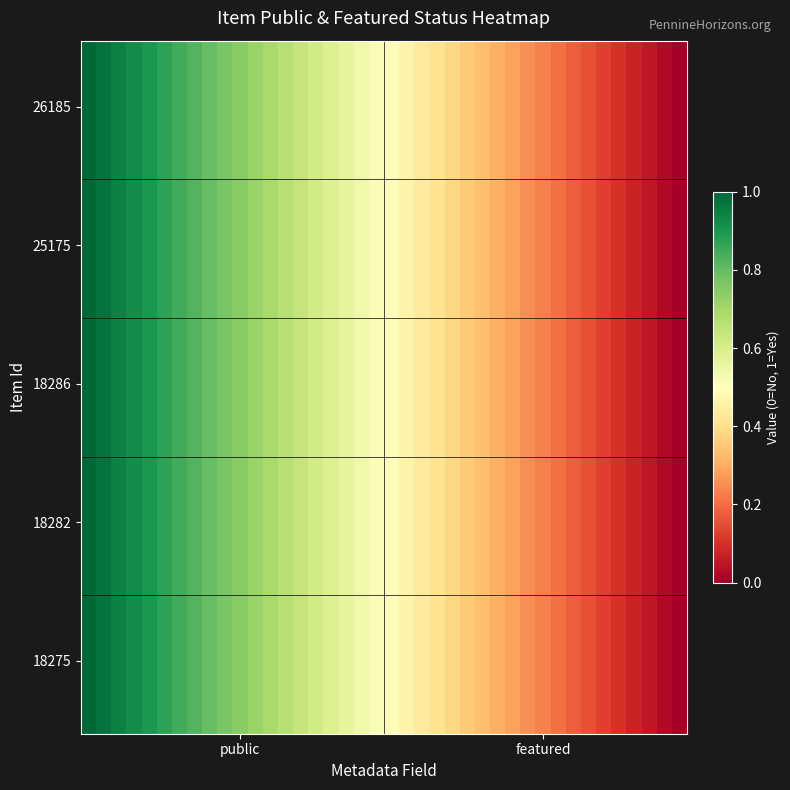

At how many categories does at least one series exceed 0?

1